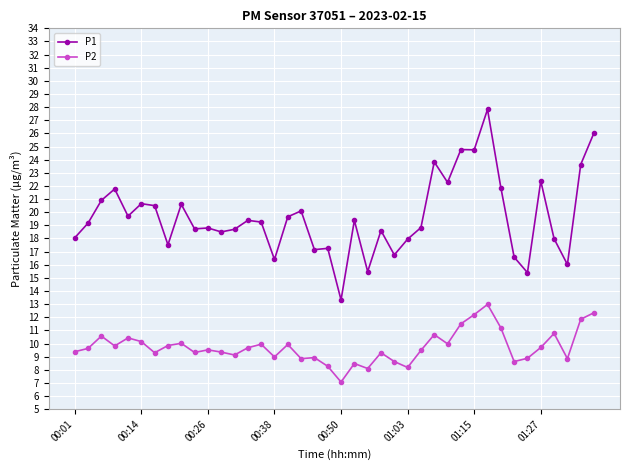

How many values in the P1 series exceed 19?

21